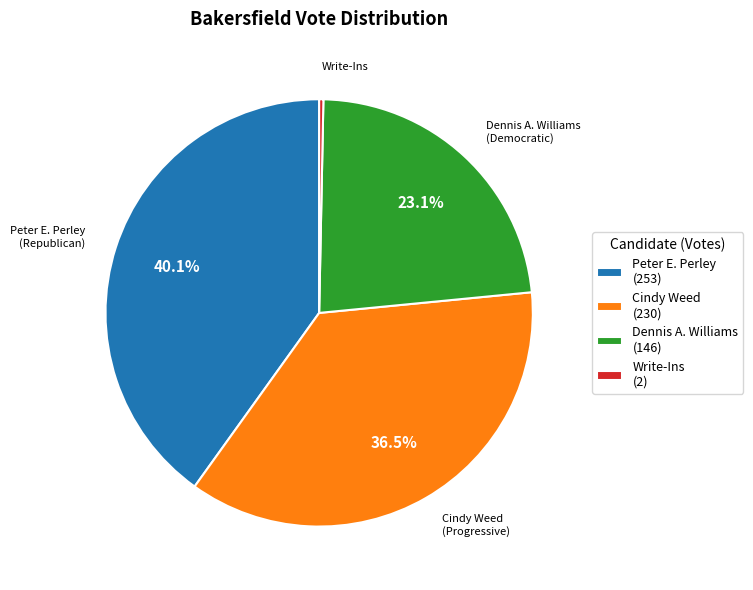

Approximately how many times larger is the value at Peter E. Perley (253) compared to Write-Ins (2)?

126.5